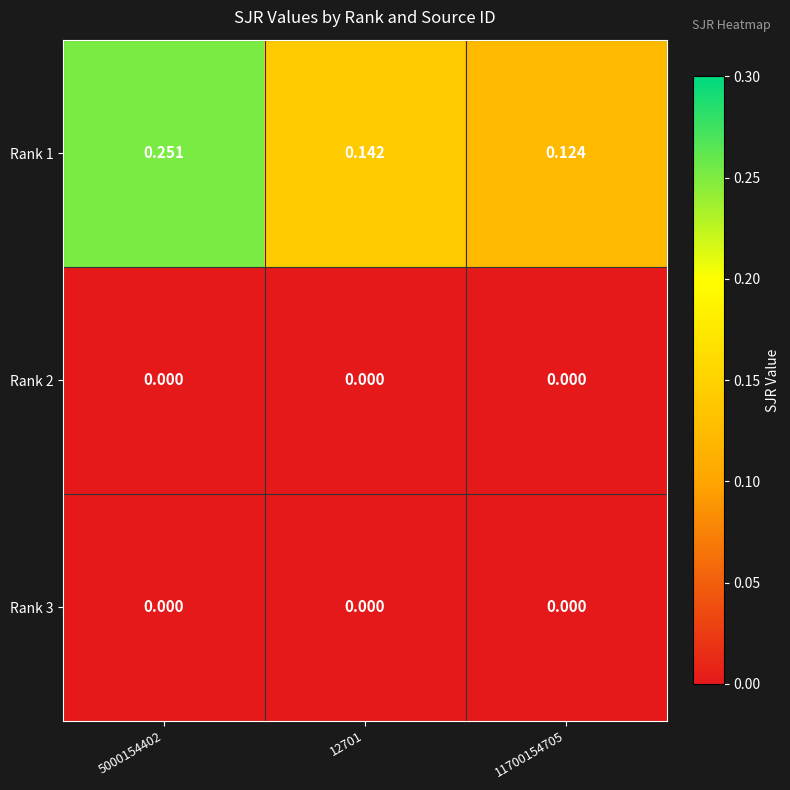

Is the value of Rank 3 at 12701 greater than the value of Rank 1 at 12701?

No